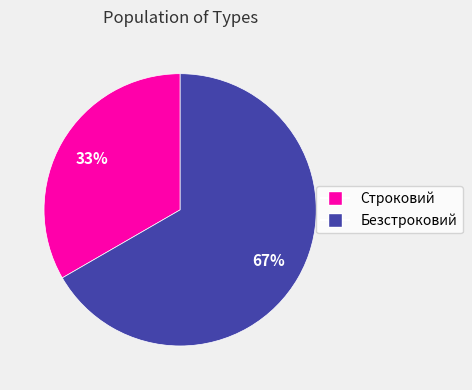

Which category has the smallest portion of the pie?

Строковий